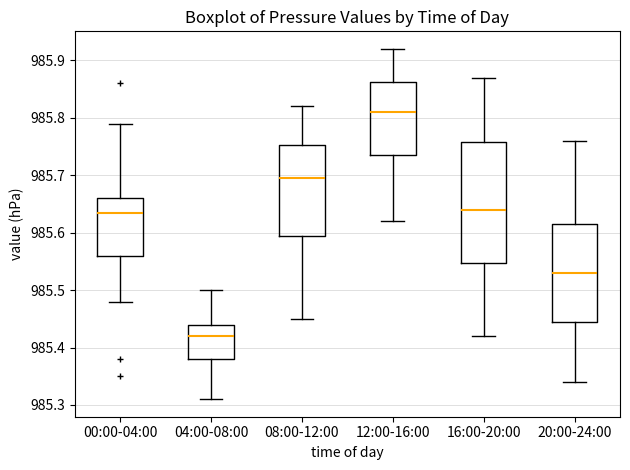

Reading left to right, transcribe this box plot: for each box, give where its median line is, the range the box spans, and where its two whiskers end, as read against the y-axis. The values are not printed on the chart, so give them approximately, as read against the axis.

00:00-04:00: median 985.64, box 985.56 to 985.66, whiskers 985.48 to 985.79
04:00-08:00: median 985.42, box 985.38 to 985.44, whiskers 985.31 to 985.50
08:00-12:00: median 985.70, box 985.60 to 985.75, whiskers 985.45 to 985.82
12:00-16:00: median 985.81, box 985.74 to 985.86, whiskers 985.62 to 985.92
16:00-20:00: median 985.64, box 985.55 to 985.76, whiskers 985.42 to 985.87
20:00-24:00: median 985.53, box 985.45 to 985.62, whiskers 985.34 to 985.76